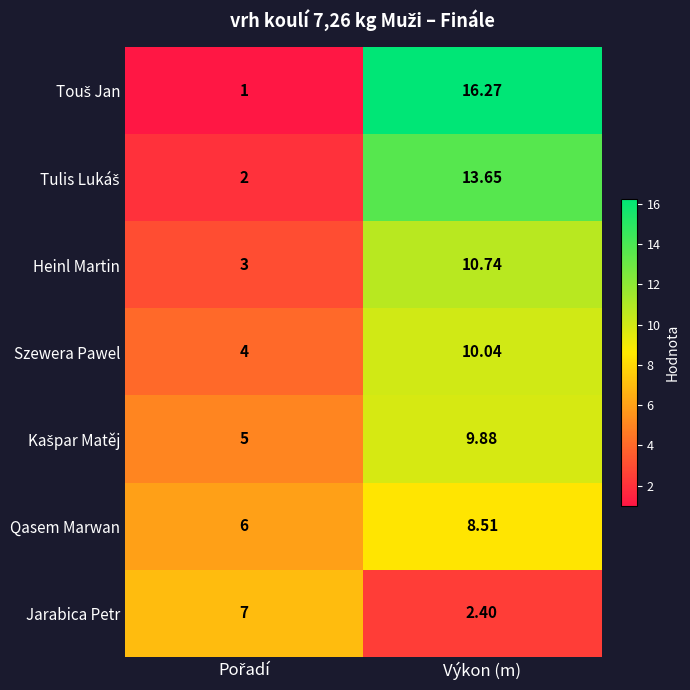

At which label does Szewera Pawel first exceed 10?

Výkon (m)